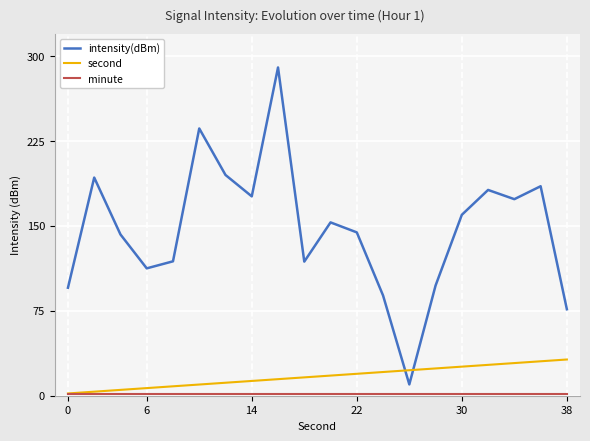

What is the difference between the second highest and minimum values in the intensity(dBm) series?

226.1